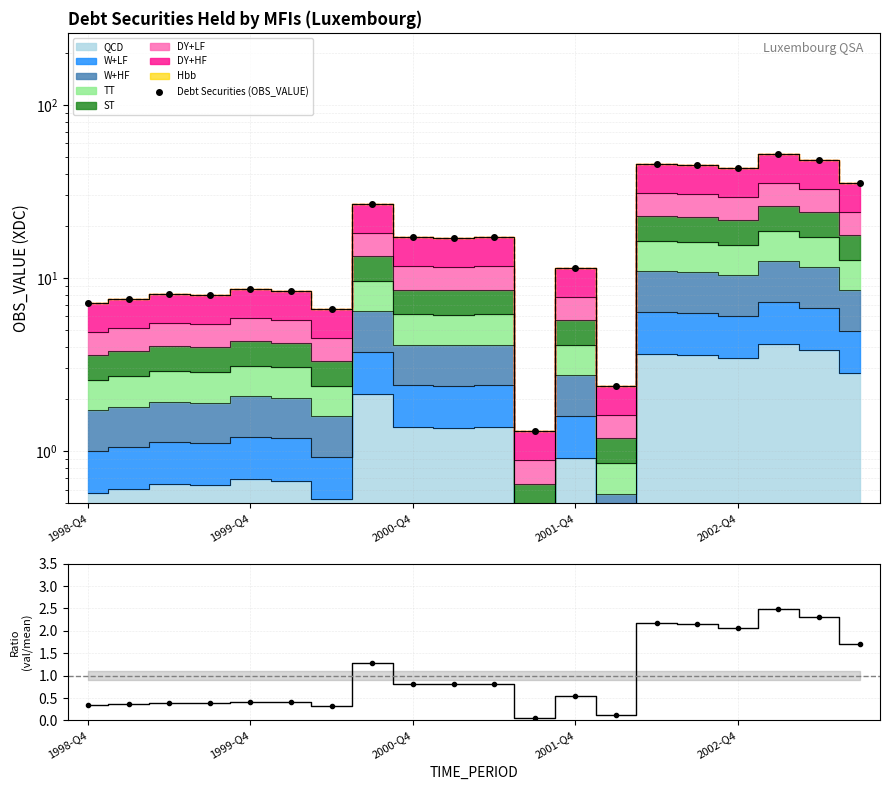

Rank the series by their average value, from lowest to highest.

Ratio (val/mean), Debt Securities (OBS_VALUE)